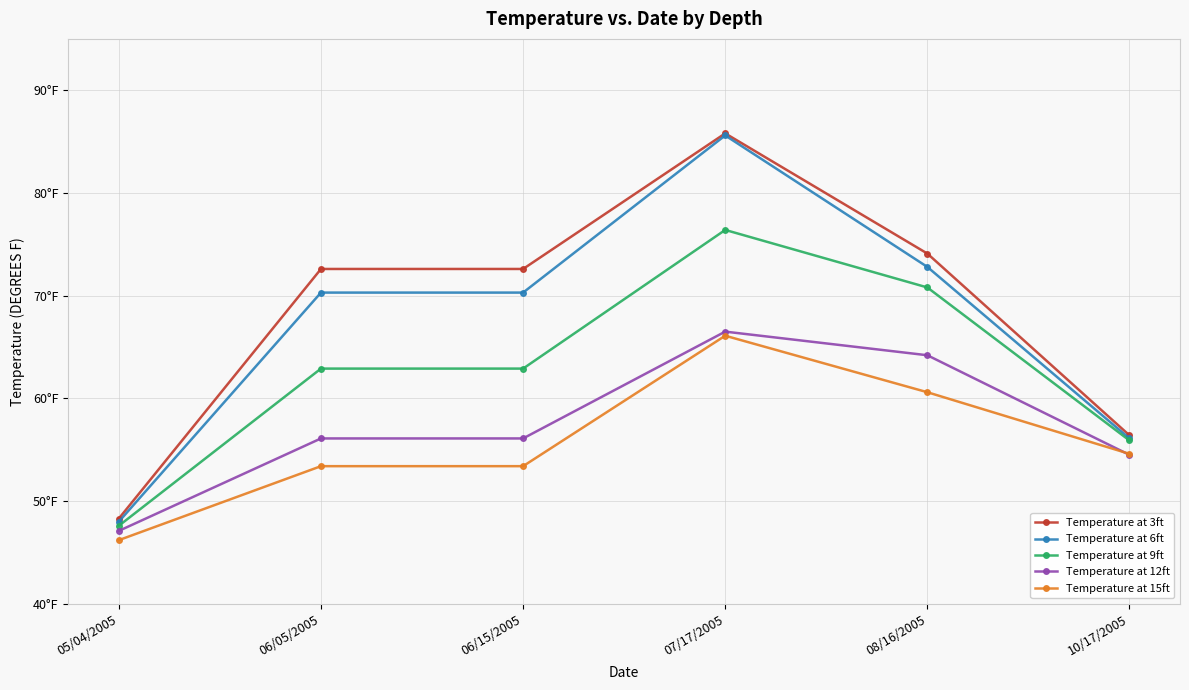

At which label does Temperature at 9ft first exceed 62?

06/05/2005